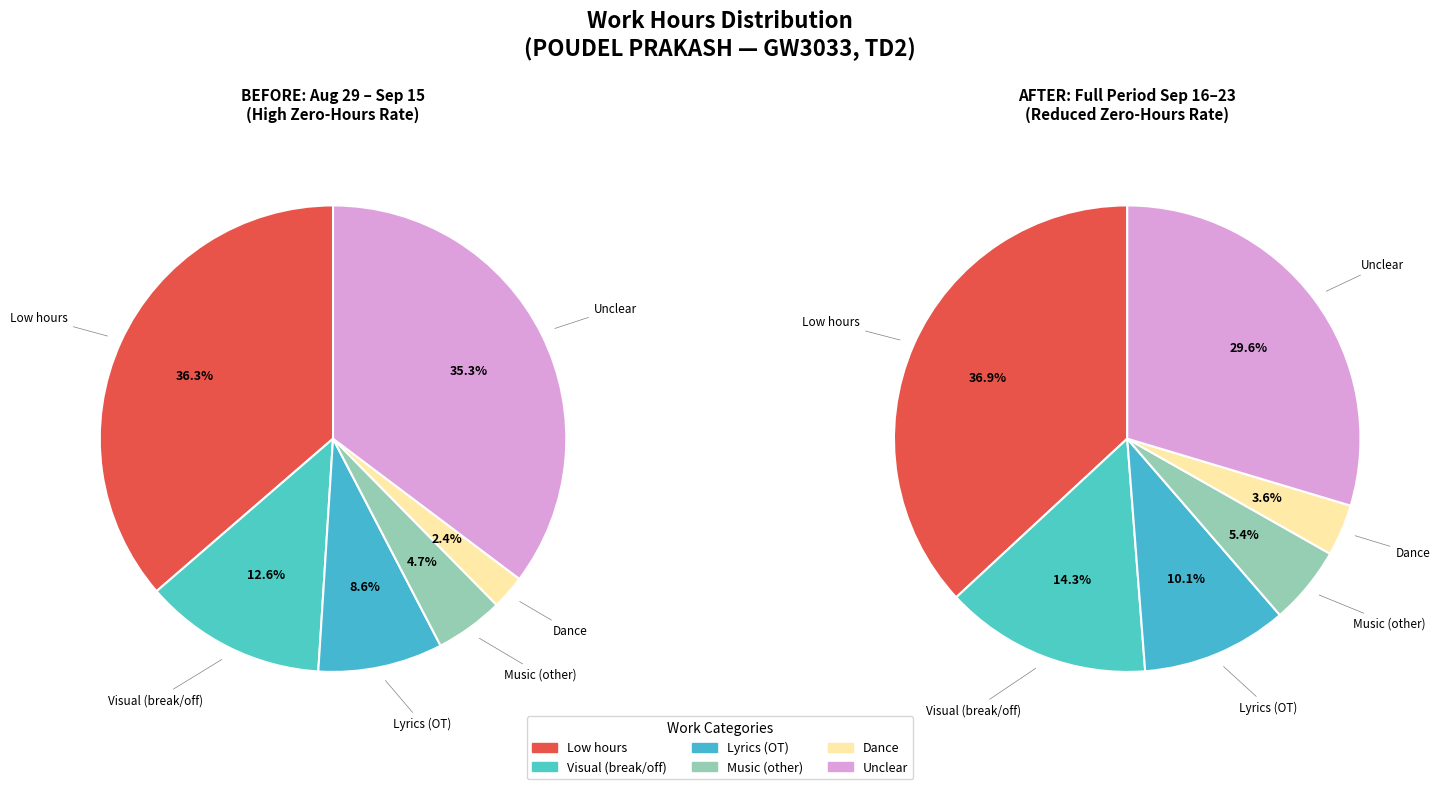

Is 22-Fri the majority of the pie?

No